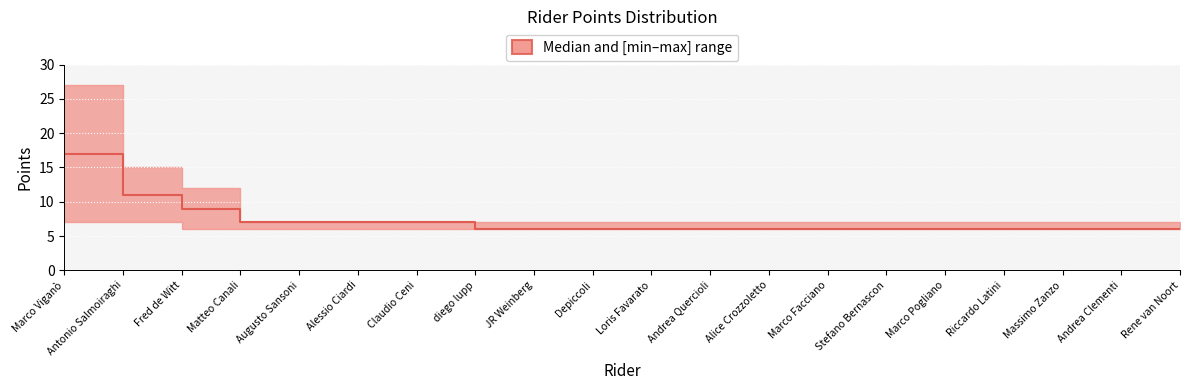

At which label is the value closest to 11?

Antonio Salmoiraghi